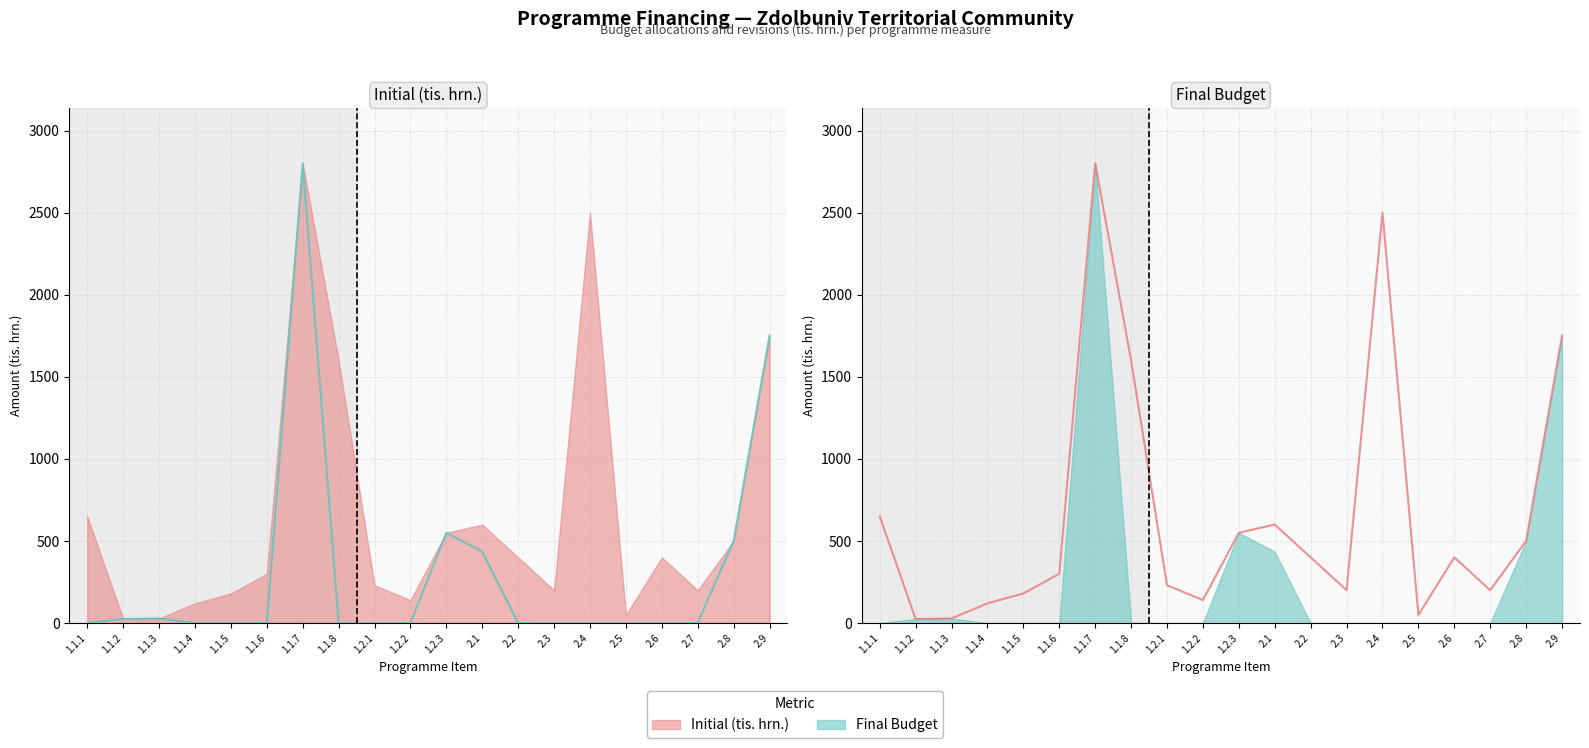

What is the label of the 12th point from the right?

1.2.1